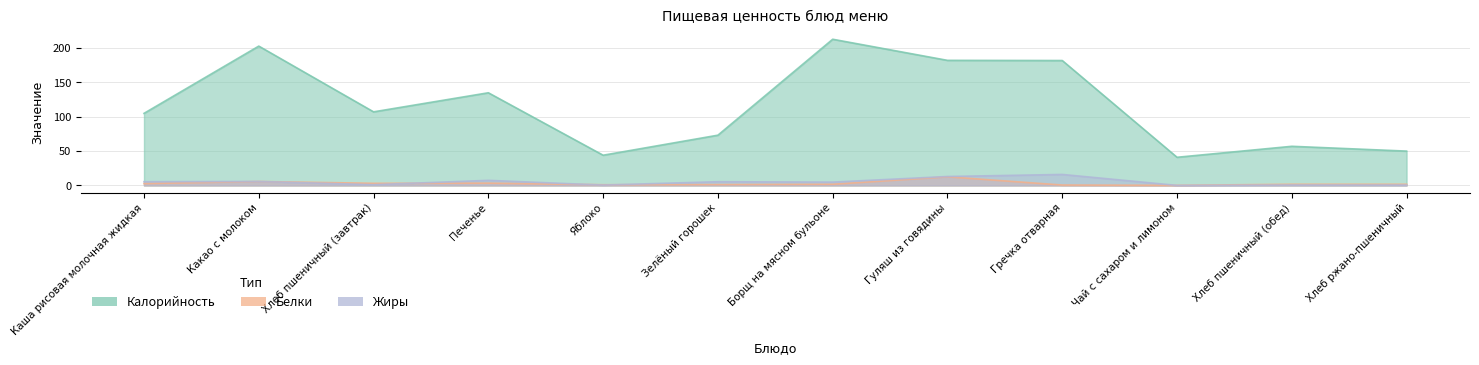

What is the label of the 3rd point from the right?

Чай с сахаром и лимоном